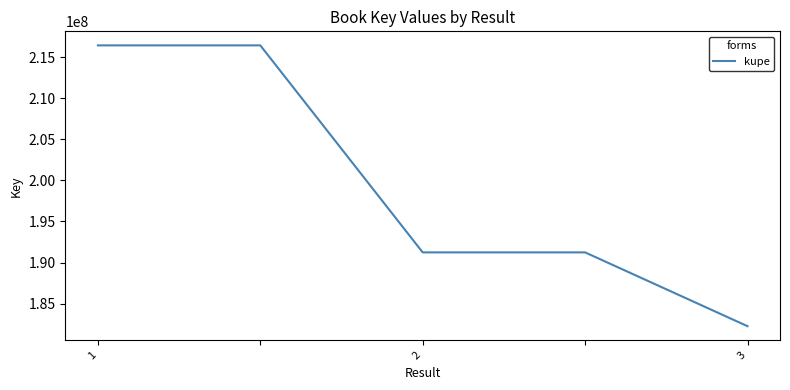

What is the average value?

199524599